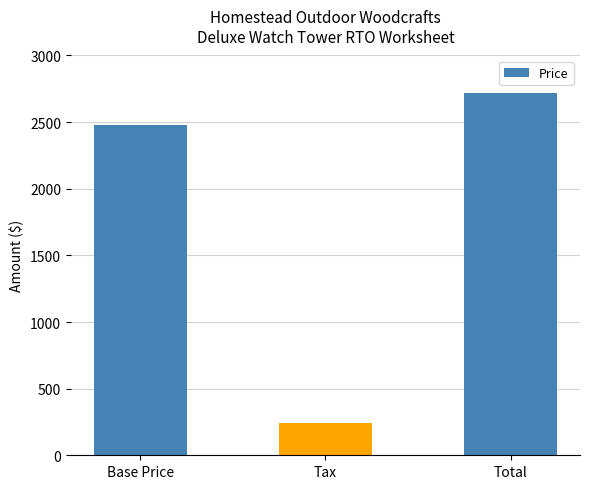

What is the sum of the values at Base Price and Tax?

2716.3